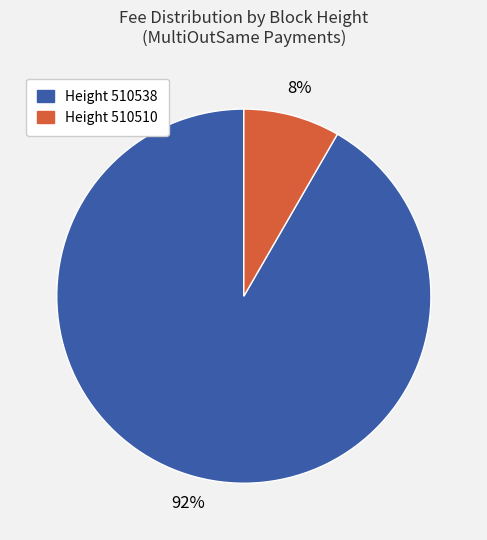

Which slice is the smallest?

Height 510510